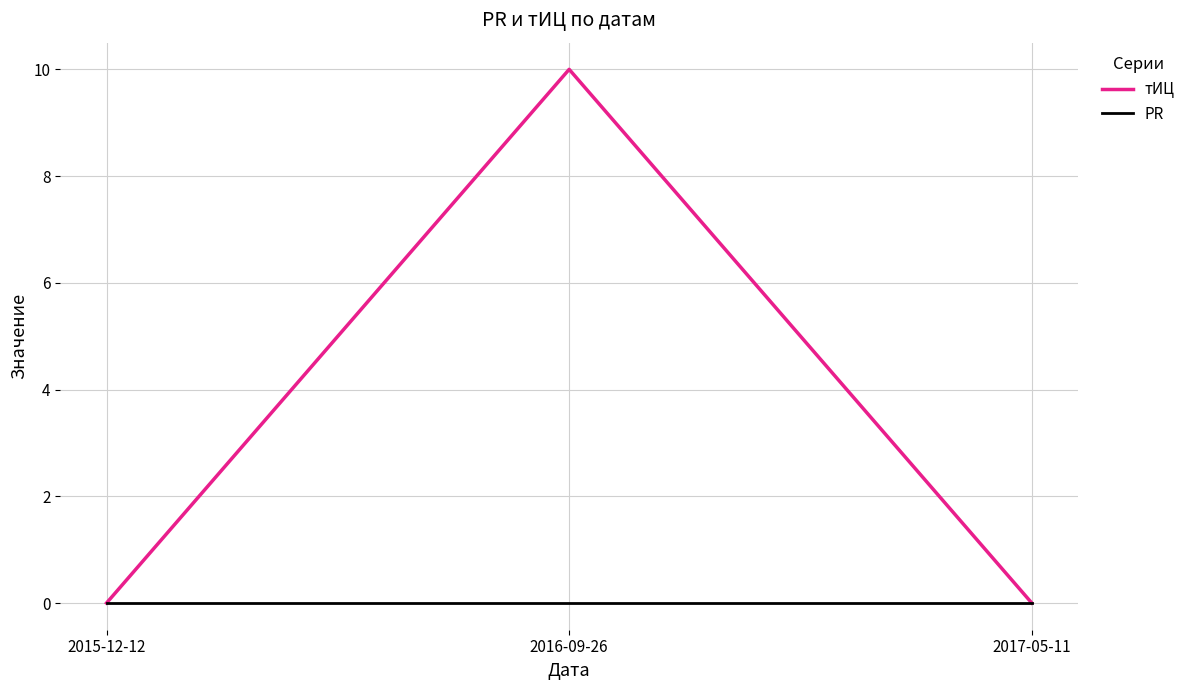

Is this an area chart (filled region under the line)?

No